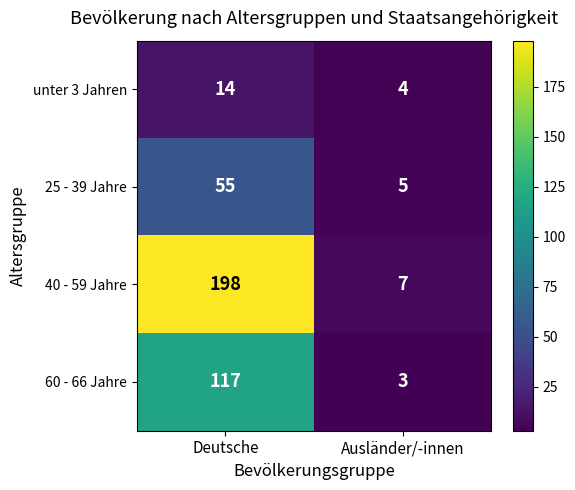

What is the difference between the highest and lowest values at Ausländer/-innen?

4